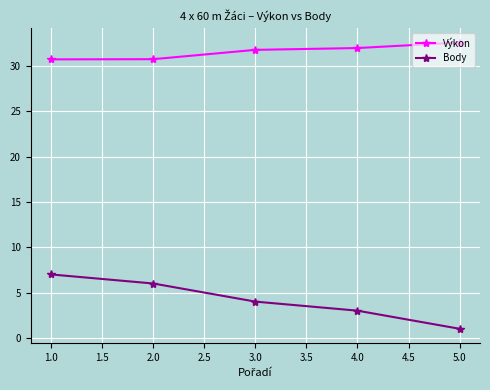

Where does the Výkon series first go above 31?

3.0